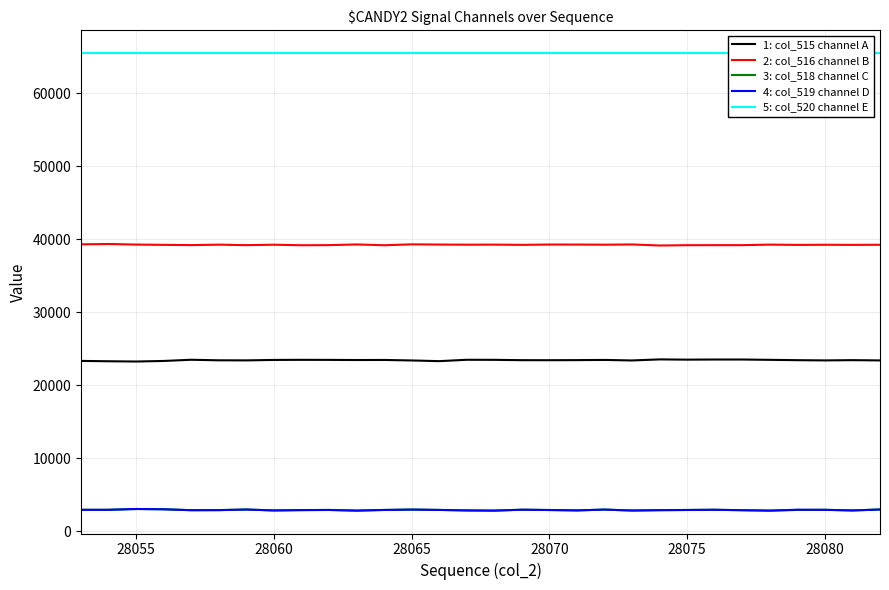

True or false: 2: col_516 channel B and 3: col_518 channel C intersect in this chart.

False